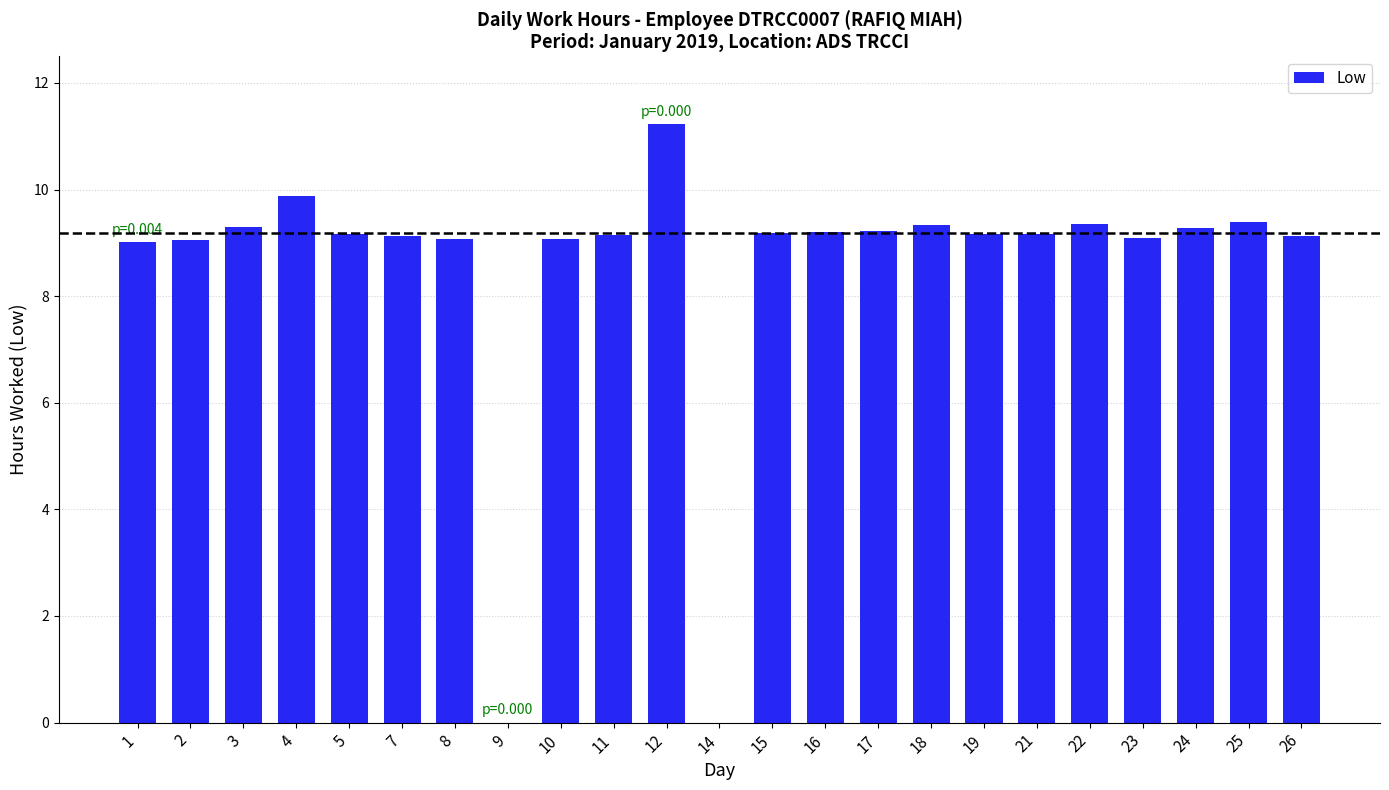

What is the difference between the values at 14 and 5?

9.2